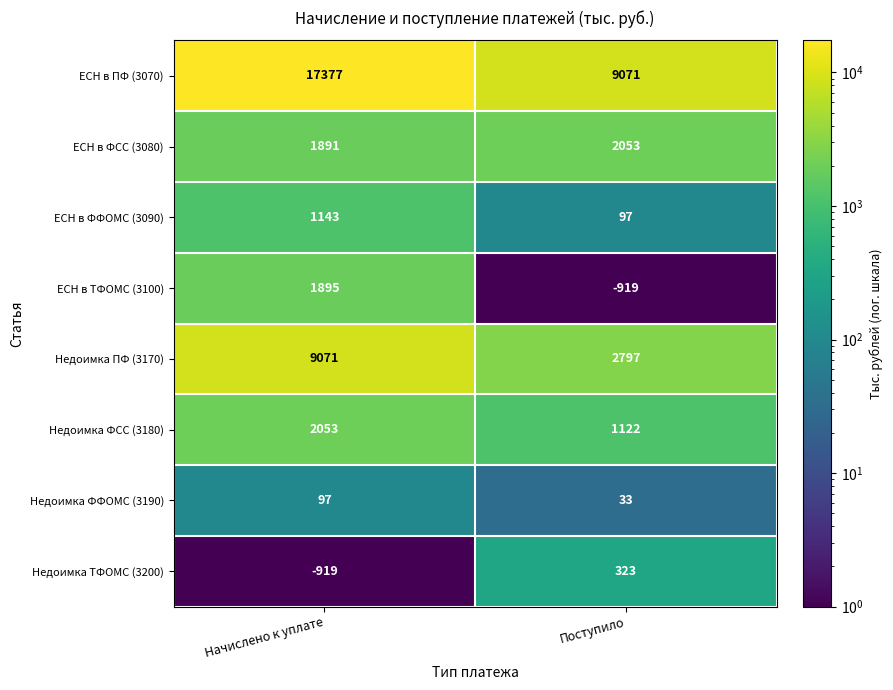

True or false: ЕСН в ТФОМС (3100) has a value of -919 at Поступило.

True